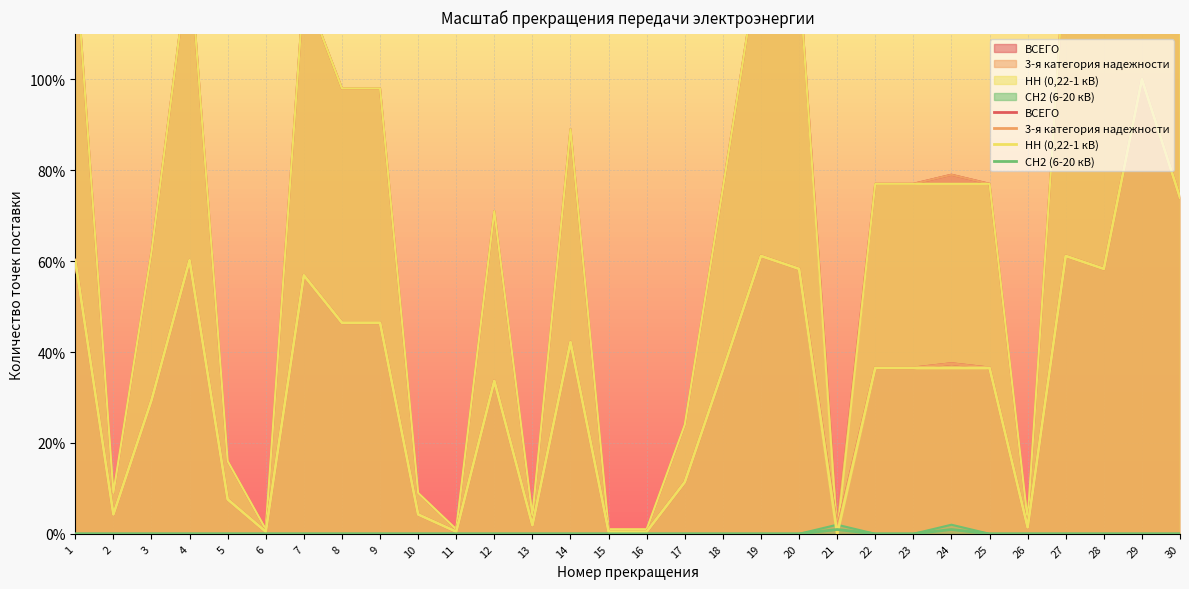

The value of СН2 (6-20 кВ) at 1 is 0.0. True or false?

True